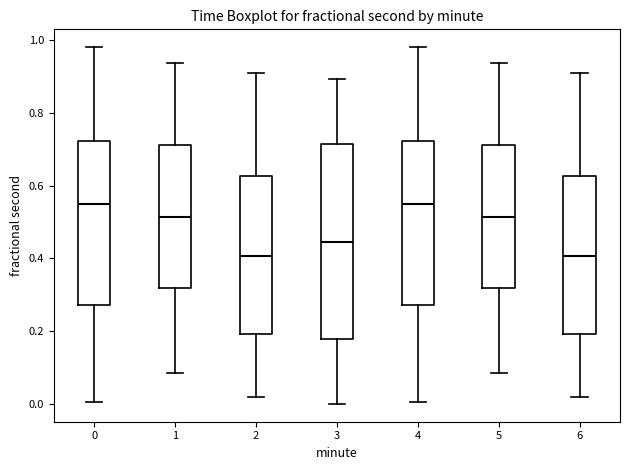

Reading left to right, transcribe this box plot: for each box, give where its median line is, the range the box spans, and where its two whiskers end, as read against the y-axis. The values are not printed on the chart, so give them approximately, as read against the axis.

0: median 0.54, box 0.28 to 0.72, whiskers 0.00 to 0.98
1: median 0.52, box 0.32 to 0.72, whiskers 0.08 to 0.94
2: median 0.40, box 0.20 to 0.62, whiskers 0.02 to 0.90
3: median 0.44, box 0.18 to 0.72, whiskers 0.00 to 0.90
4: median 0.54, box 0.28 to 0.72, whiskers 0.00 to 0.98
5: median 0.52, box 0.32 to 0.72, whiskers 0.08 to 0.94
6: median 0.40, box 0.20 to 0.62, whiskers 0.02 to 0.90